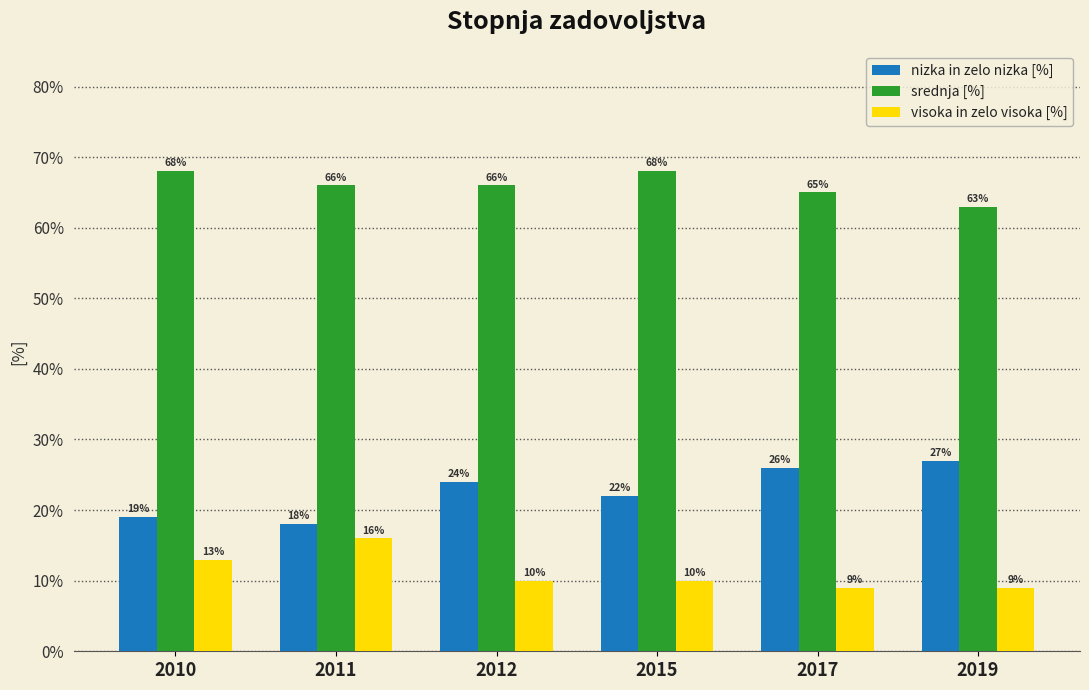

At how many categories does at least one series exceed 56?

6